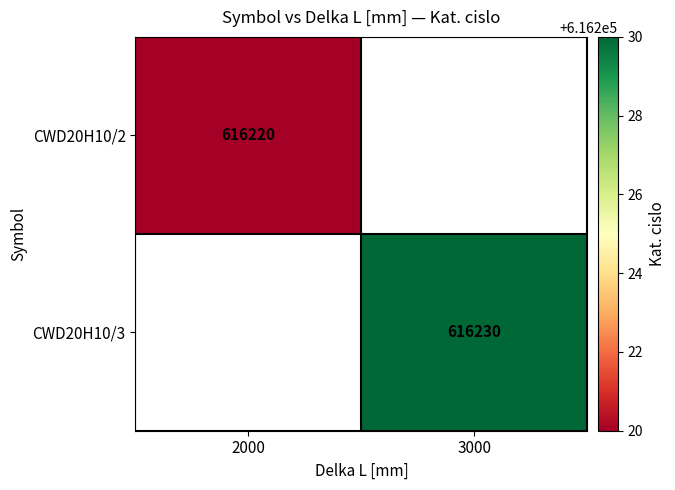

The CWD20H10/3 series shows 840377 at 3000. True or false?

False